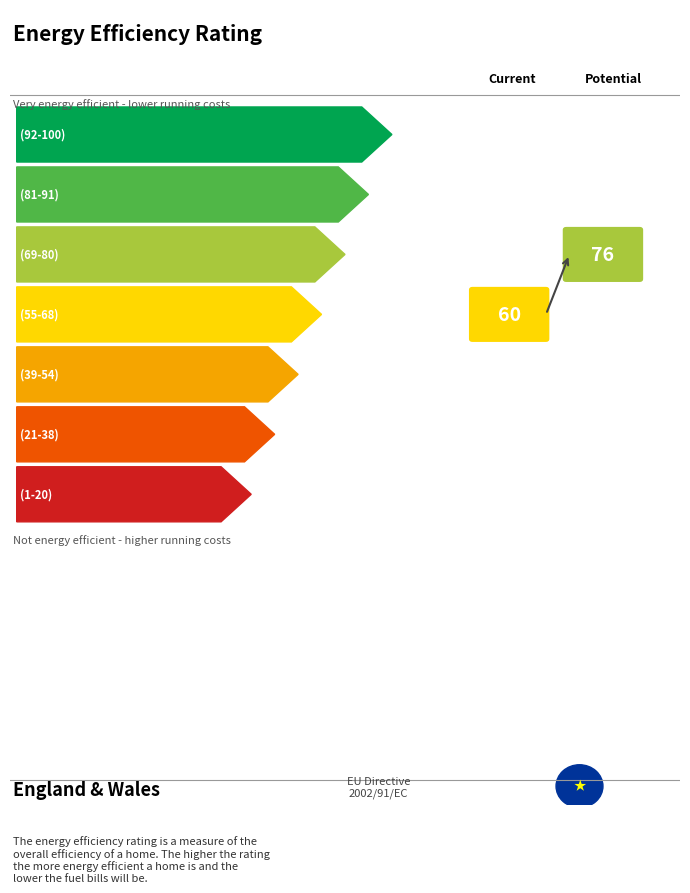

Which label corresponds to the smallest value in the chart?

1